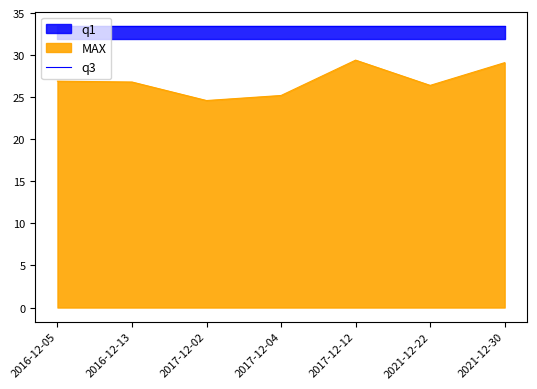

What is the maximum value shown in the chart?

33.5